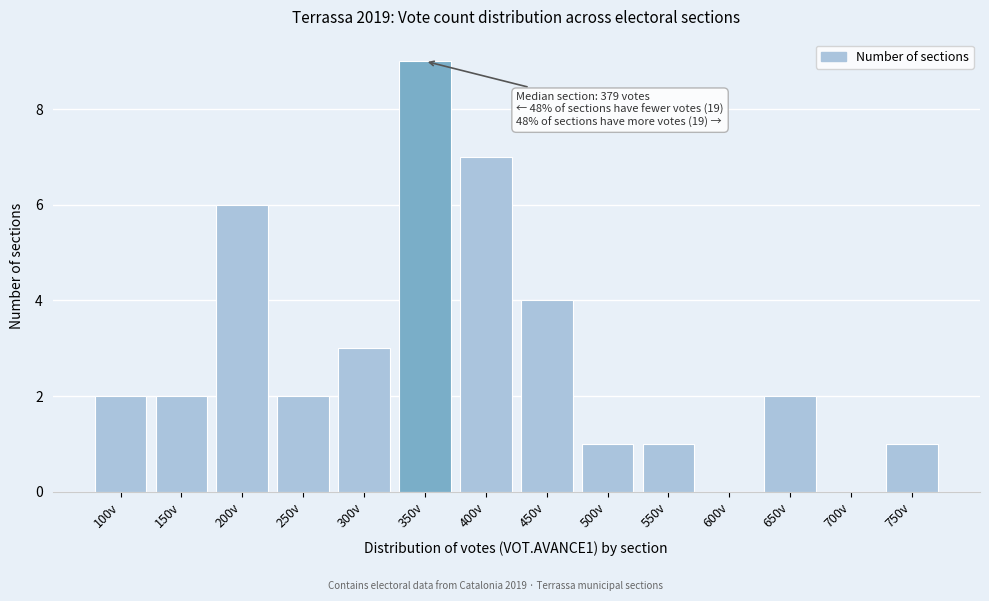

Reading left to right, extract all data points from this chart.

100v=2	150v=2	200v=6	250v=2	300v=3	350v=9	400v=7	450v=4	500v=1	550v=1	600v=0	650v=2	700v=0	750v=1